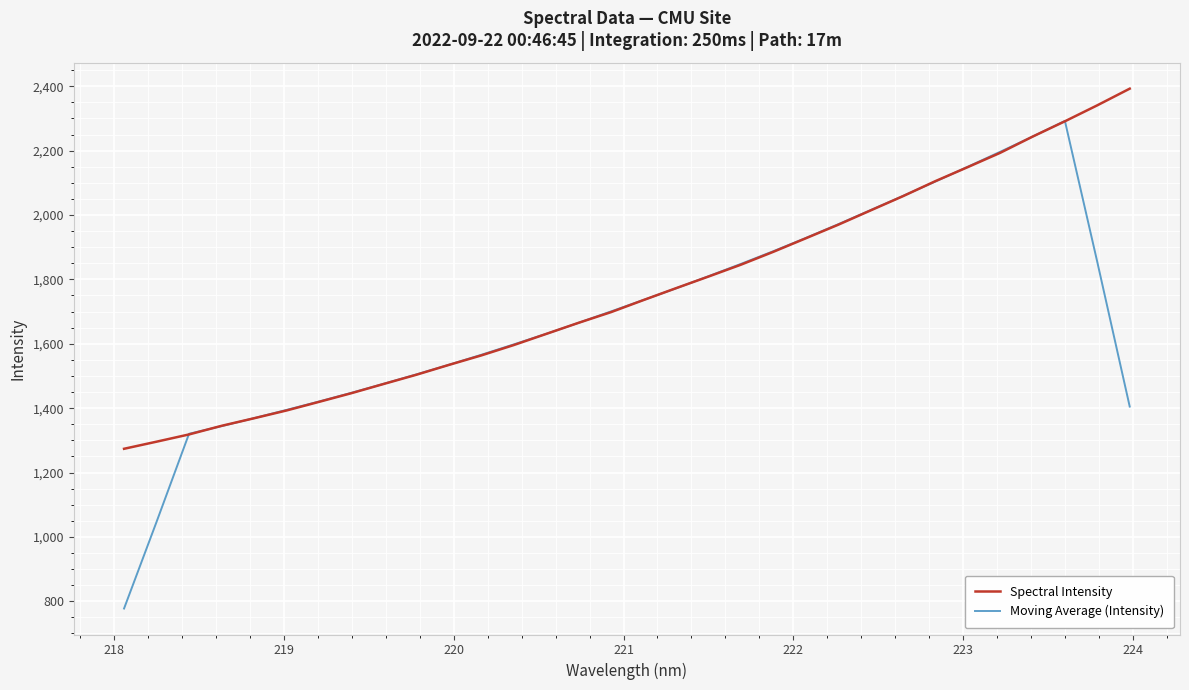

Rank the series by their maximum value, from highest to lowest.

Spectral Intensity, Moving Average (Intensity)